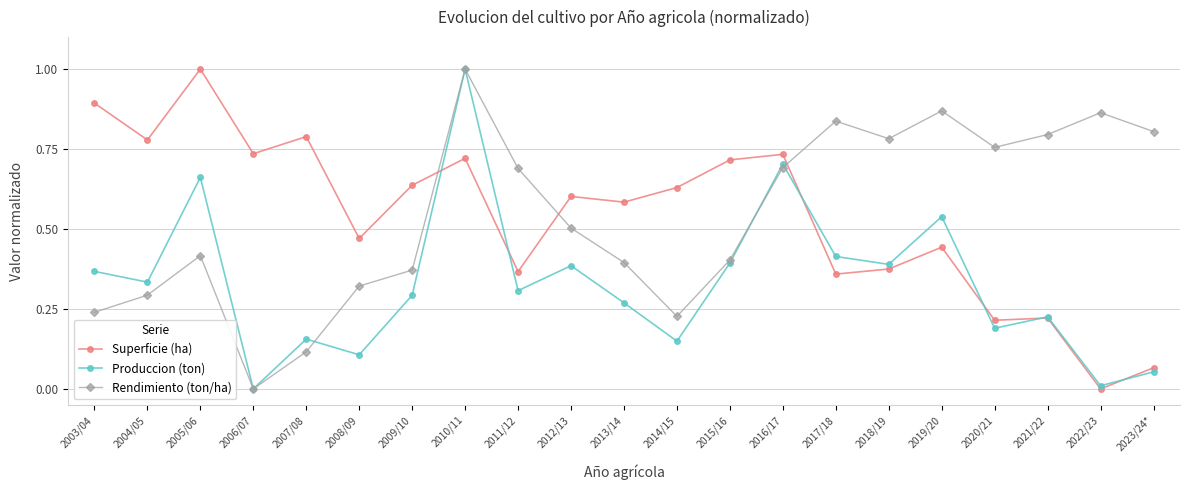

How many values in Superficie (ha) are above zero?

20